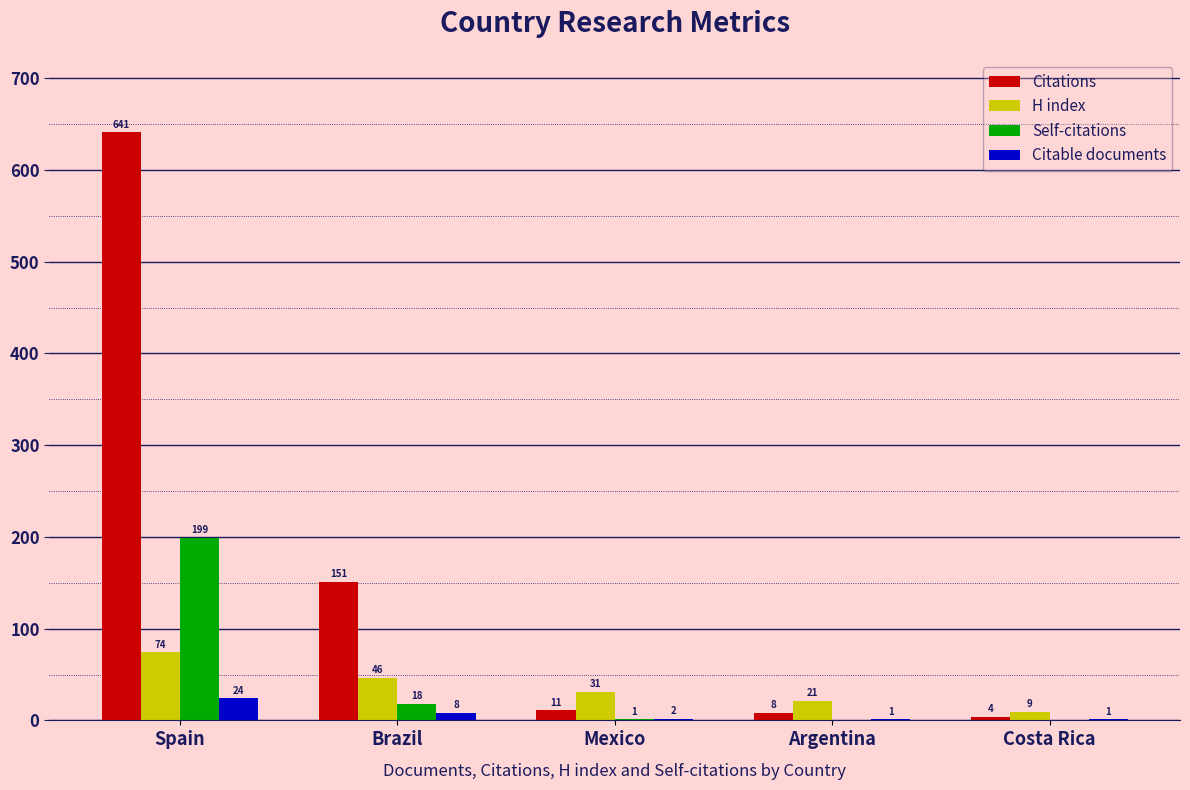

Read the Citable documents value at Brazil, to the nearest 10.

10